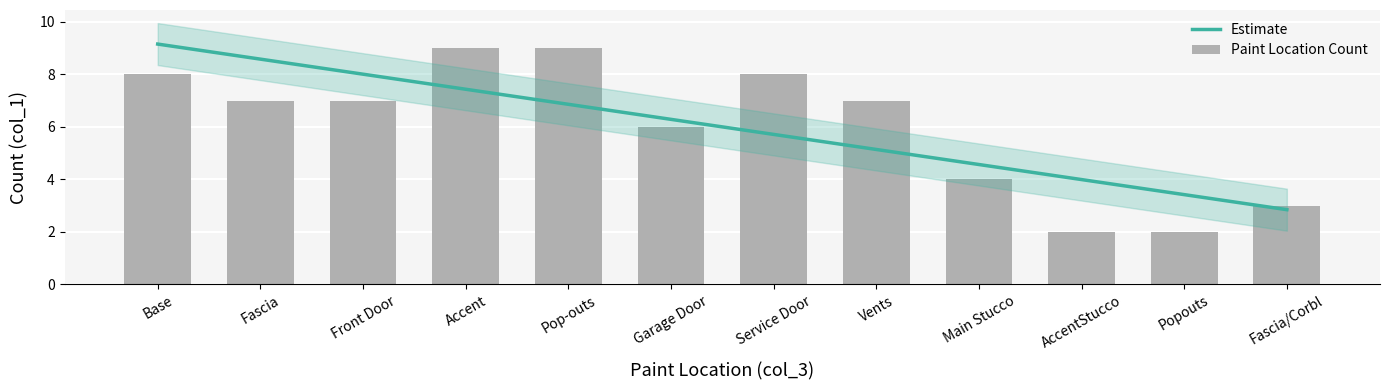

Rank the categories by value from lowest to highest.

AccentStucco, Popouts, Fascia/Corbl, Main Stucco, Garage Door, Fascia, Front Door, Vents, Base, Service Door, Accent, Pop-outs